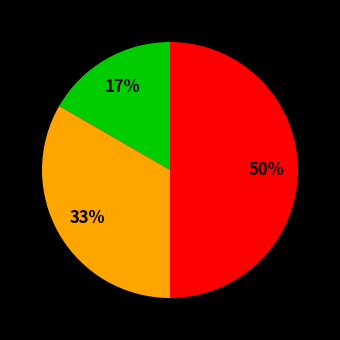

To the nearest percent, what is the difference between the largest and smallest slice percentages?

33%